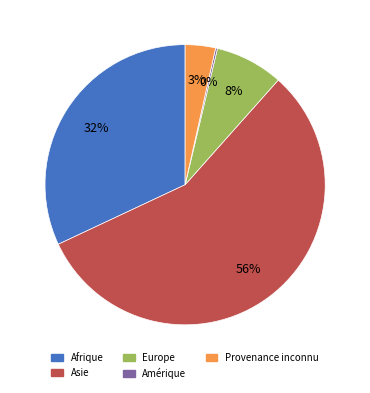

To the nearest percent, what percentage of the pie is Afrique?

32%